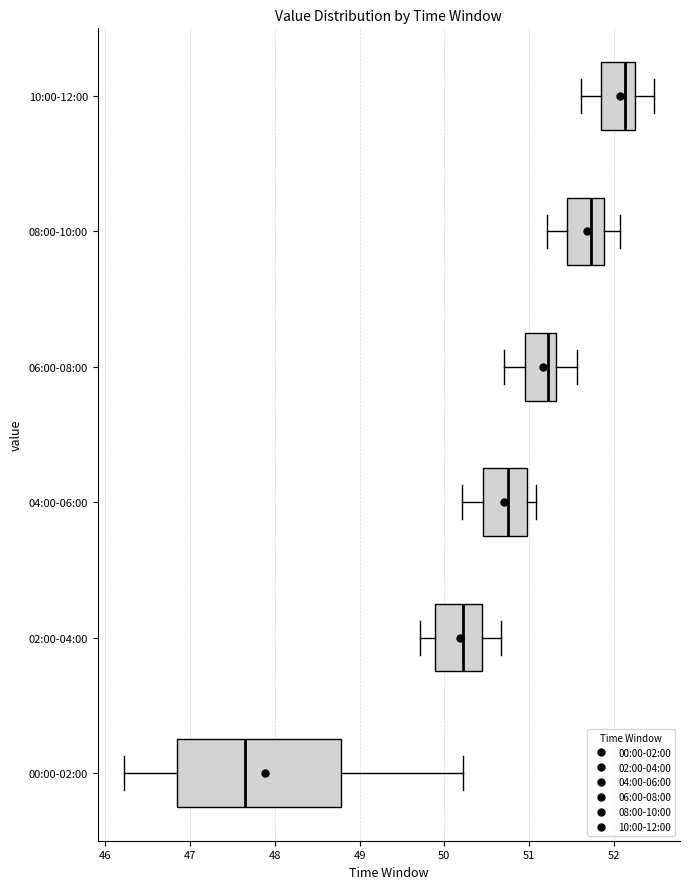

Which box is the widest, from its left edge to its right edge?

00:00-02:00